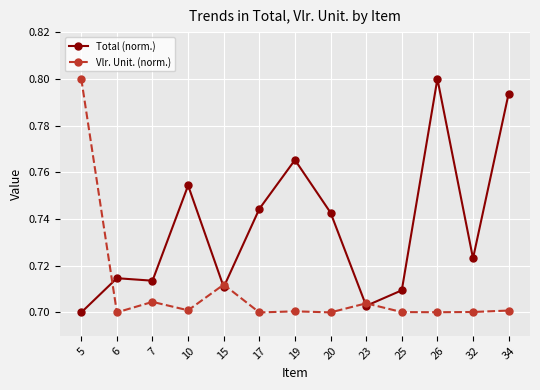

How many Vlr. Unit. (norm.) values are between 0 and 1?

13